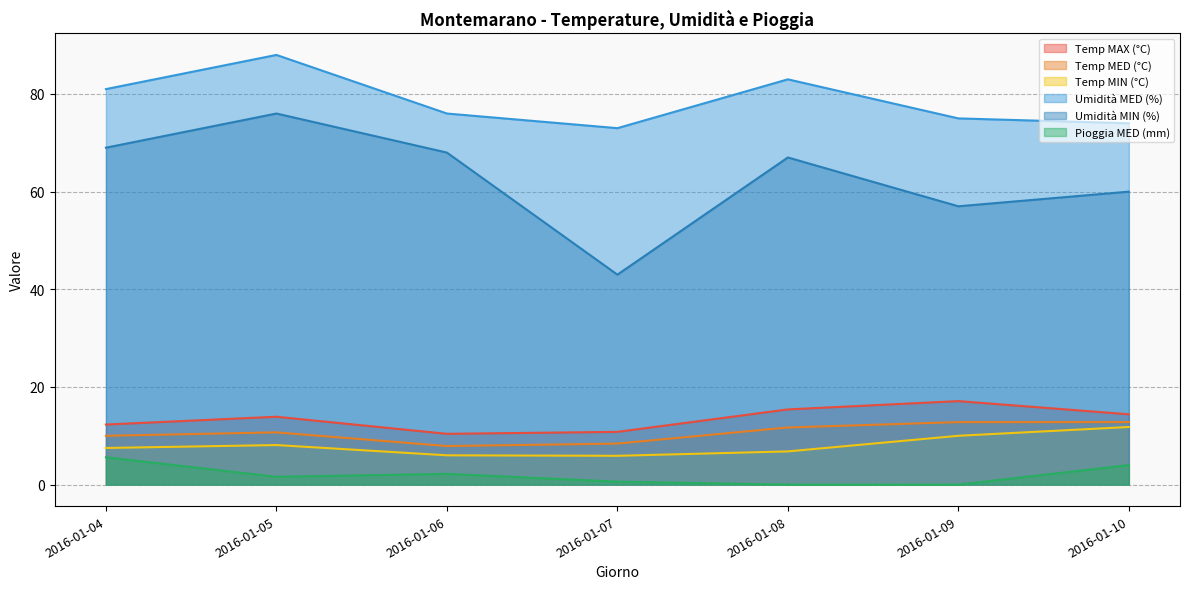

Which series has the largest total across all categories?

Umidità MED (%)